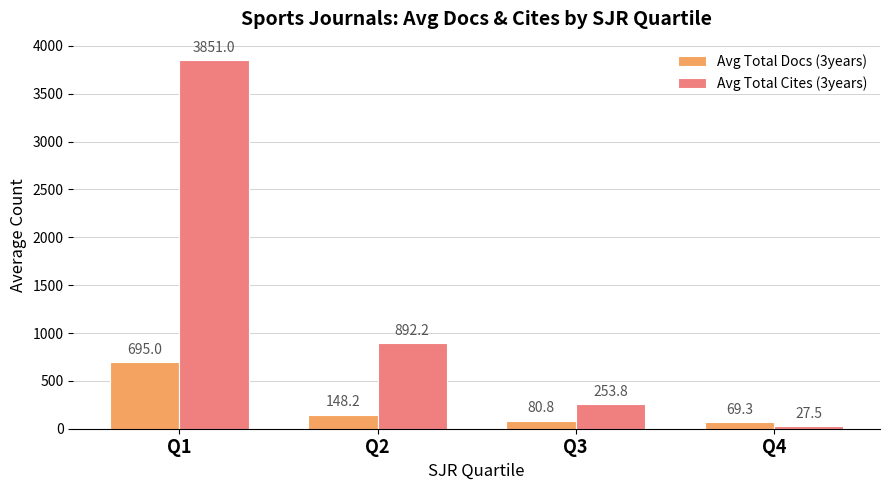

What is the maximum value for Avg Total Cites (3years)?

3851.0